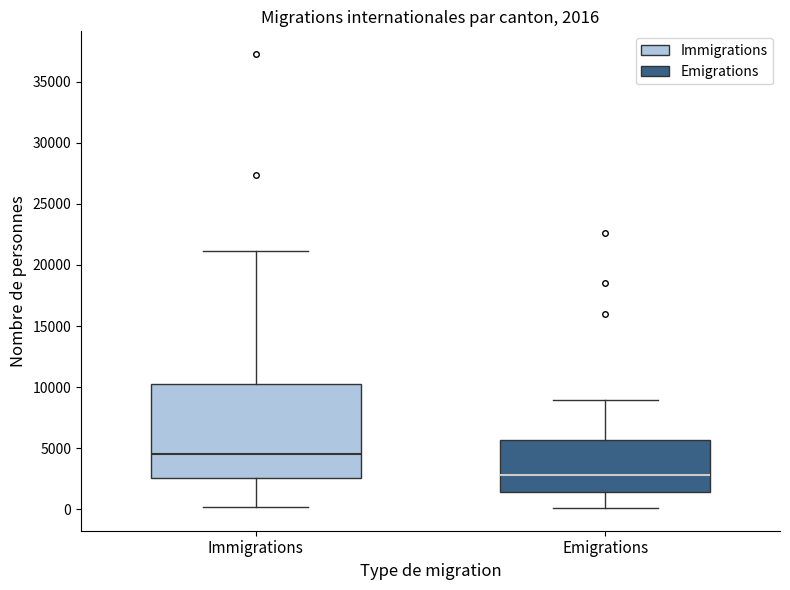

Which box's median line is the highest?

Immigrations